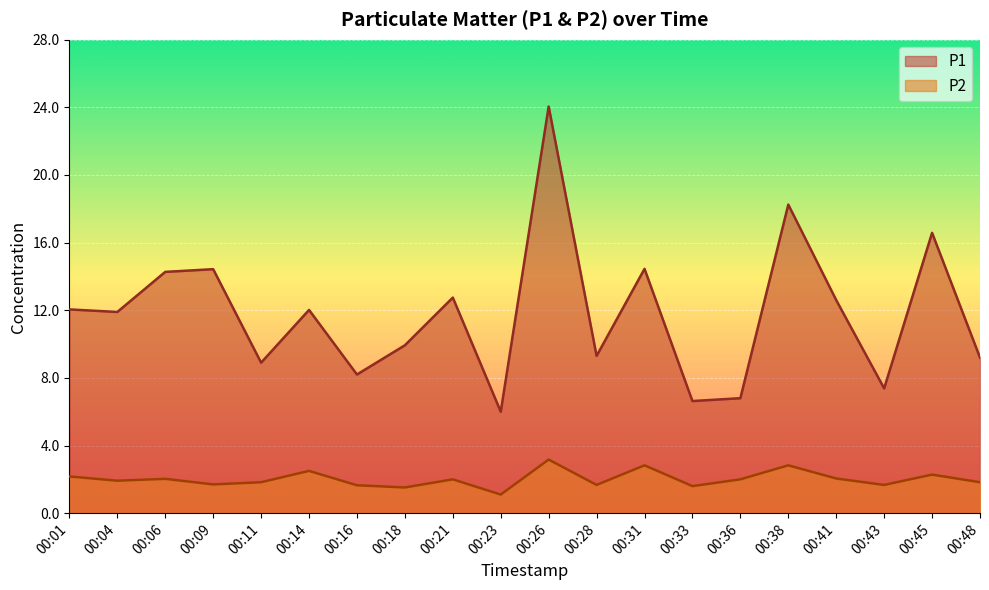

At which category is the sum across all series the highest?

00:26